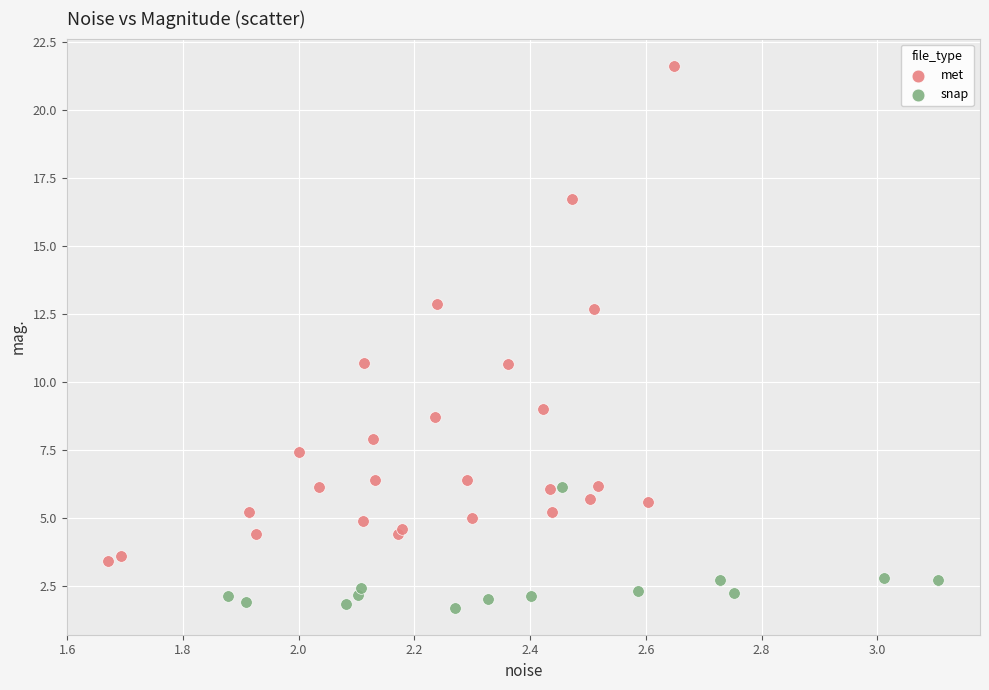

Which series contains the highest Y value?

met